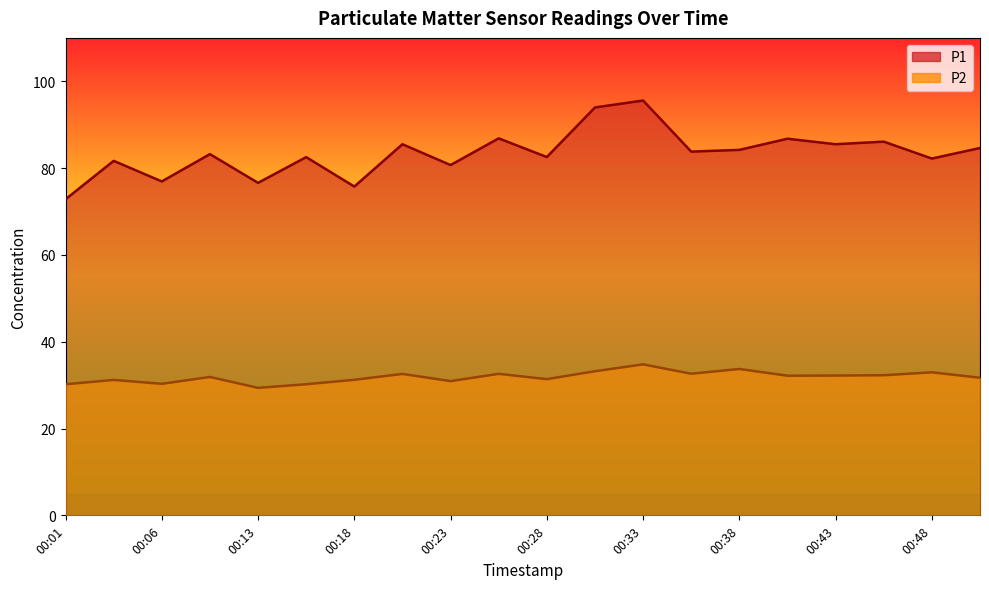

Is it true that P1 equals 83.2 at 00:08?

True